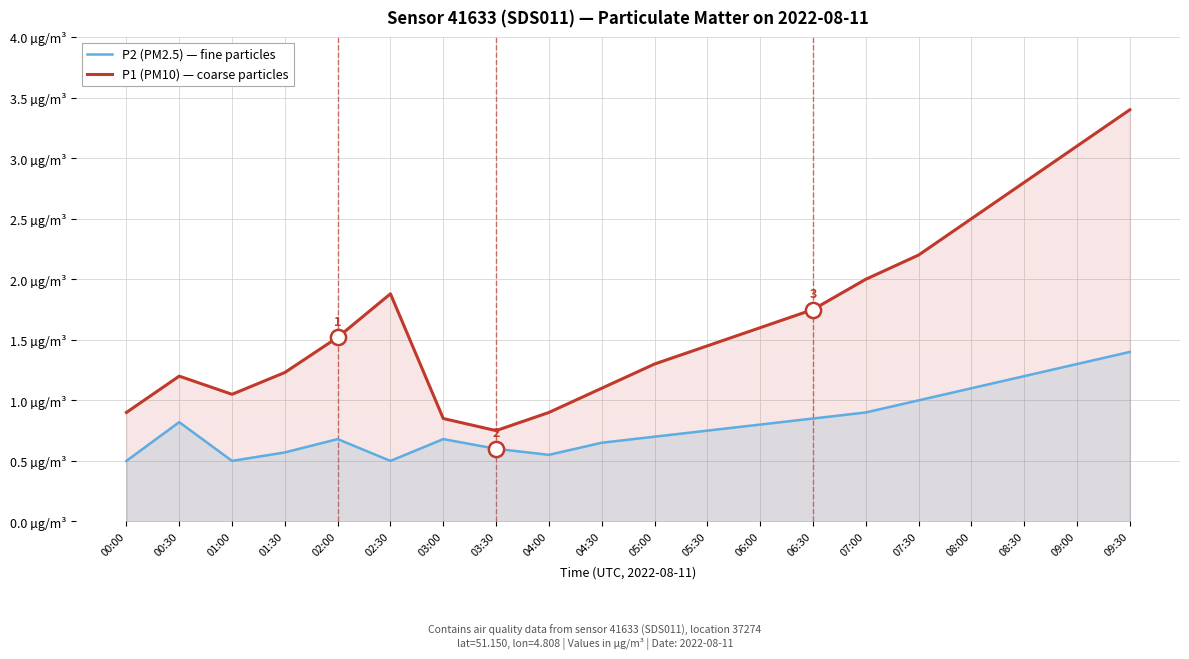

What is the total value across all series at 02:30?

2.4